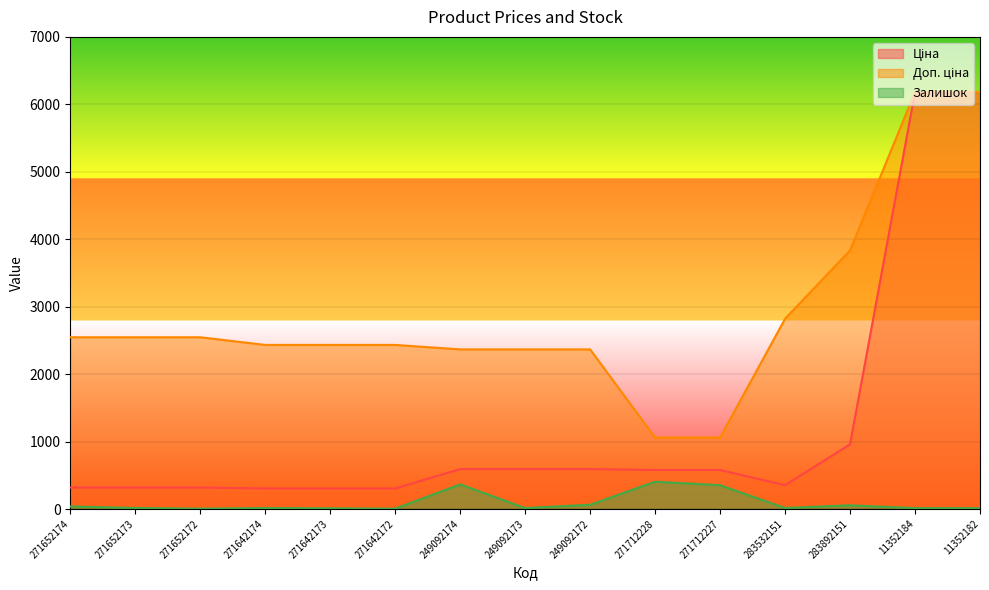

What is the label of the 15th point from the right?

271652174